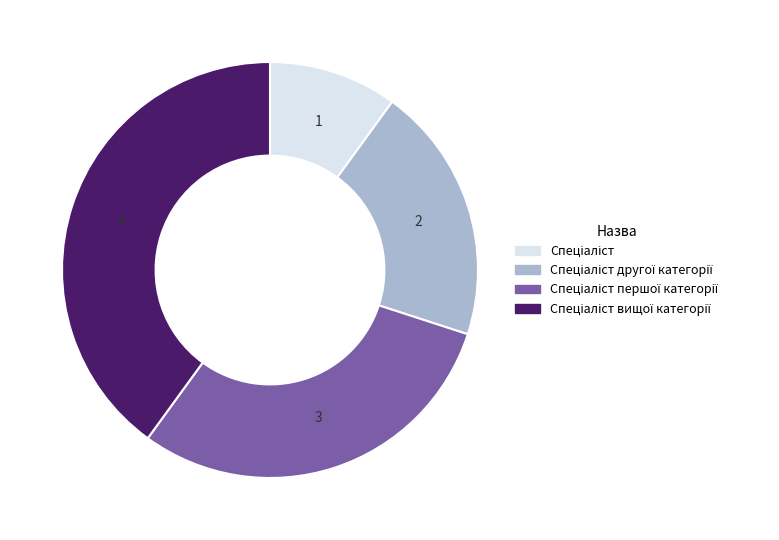

How many segments does this pie chart have?

4